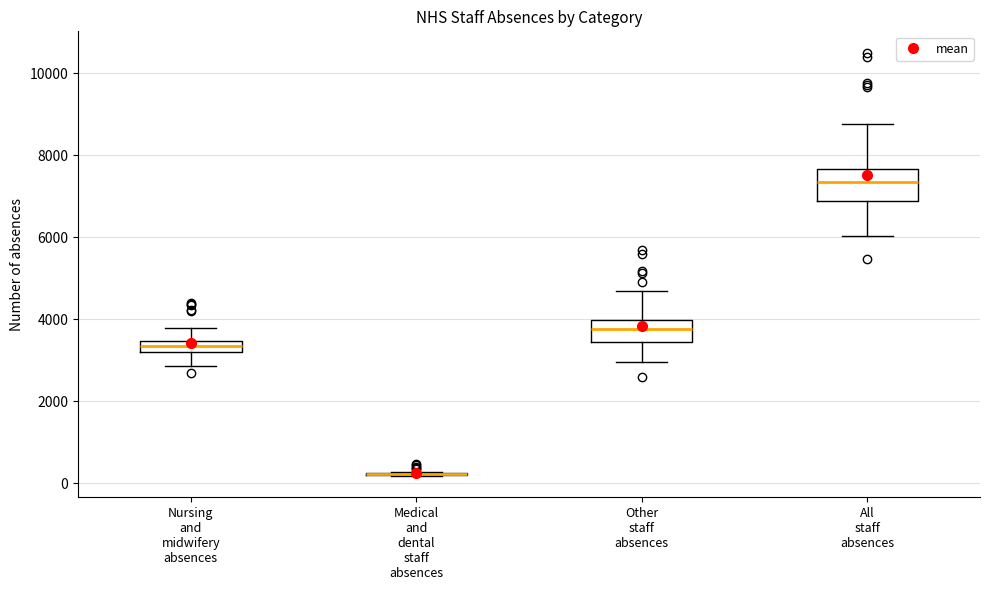

Which box is the tallest, from its lower edge to its upper edge?

All staff absences